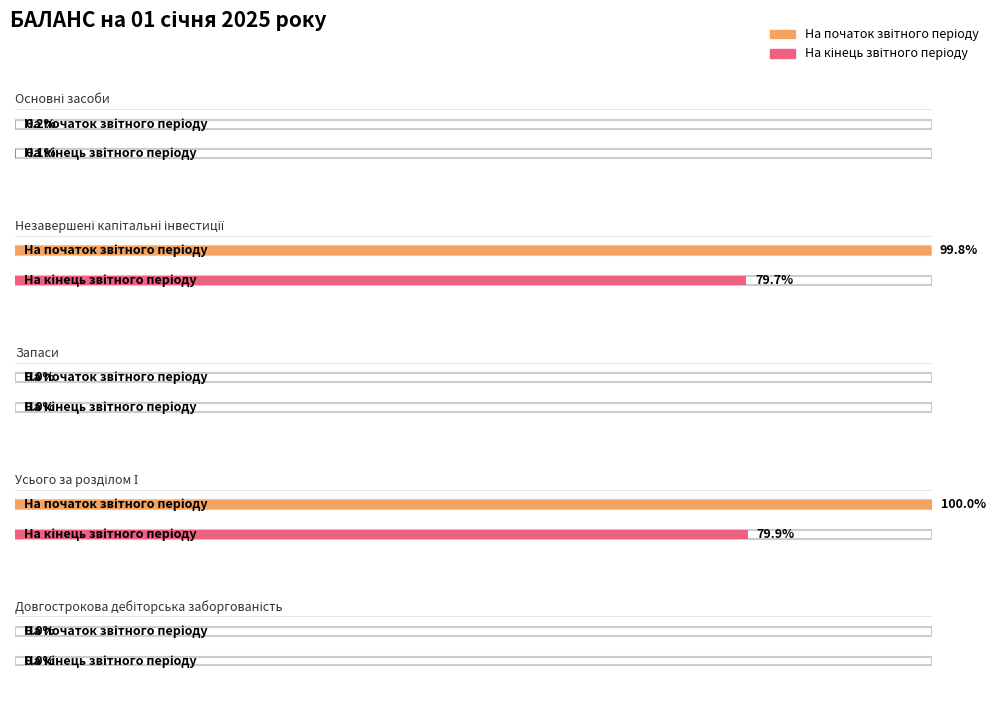

Reading left to right, extract all data points from this chart.

На початок звітного періоду: 2693609	1731182117	231655	1734107381	200000
На кінець звітного періоду: 2532323	1382410949	159726	1385102998	200000